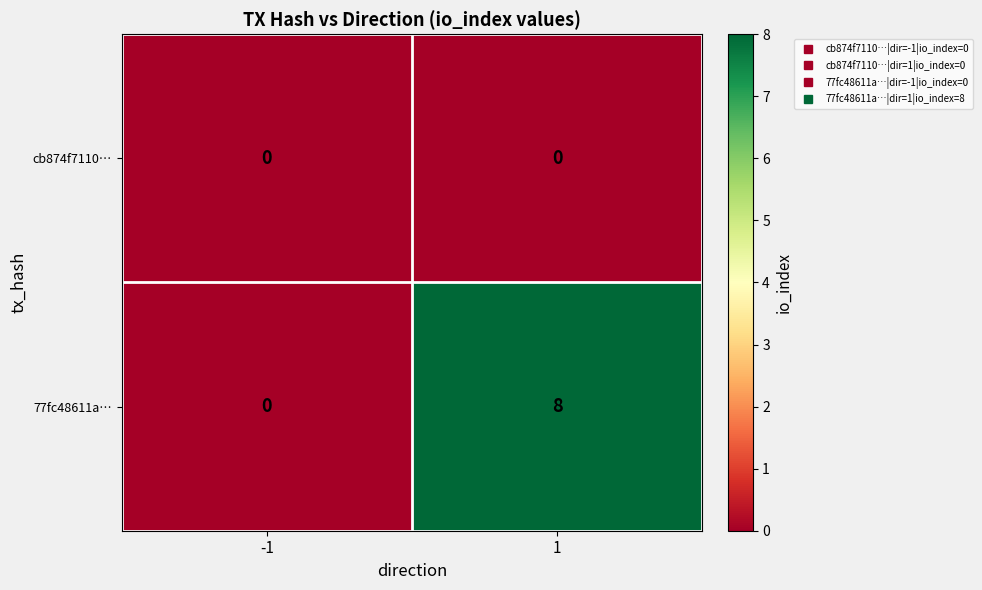

How many positive values does the 77fc48611a… series have?

1